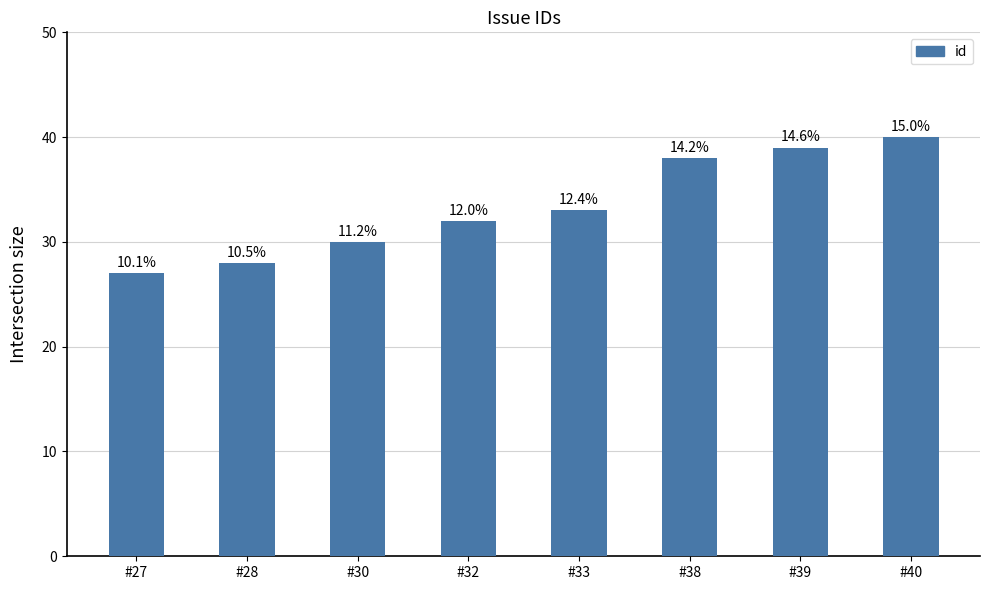

Reading left to right, list all the values displayed in this chart.

#27=27	#28=28	#30=30	#32=32	#33=33	#38=38	#39=39	#40=40